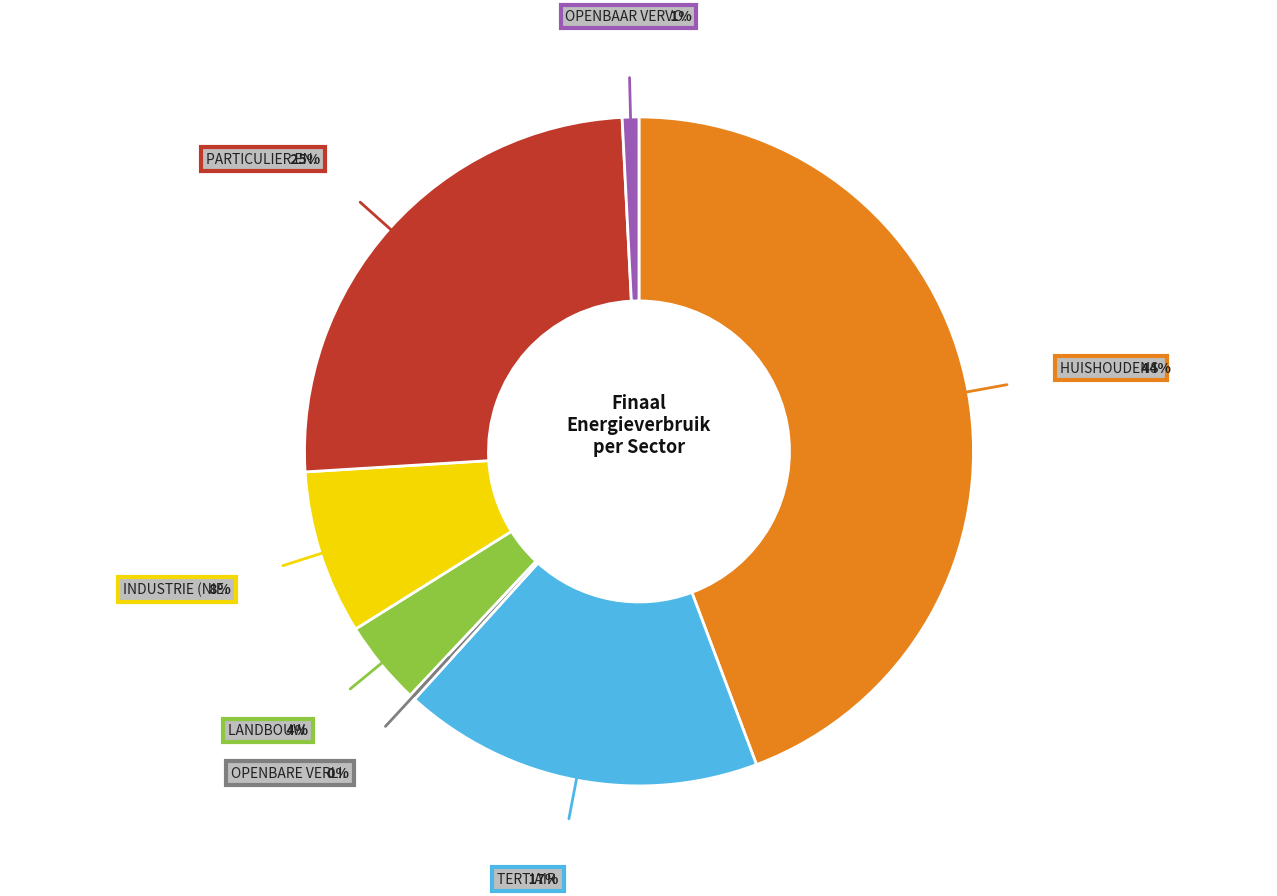

To the nearest percent, what is the average slice percentage?

14%